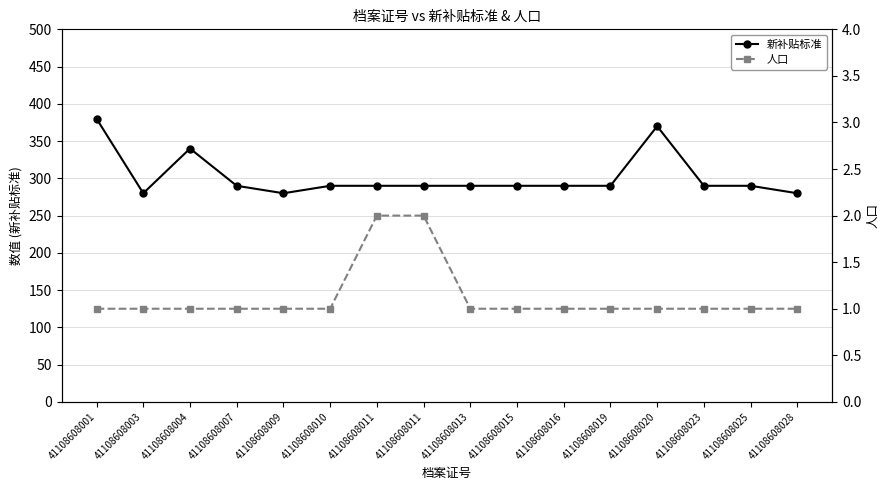

How many 人口 values are between 1 and 2?

16